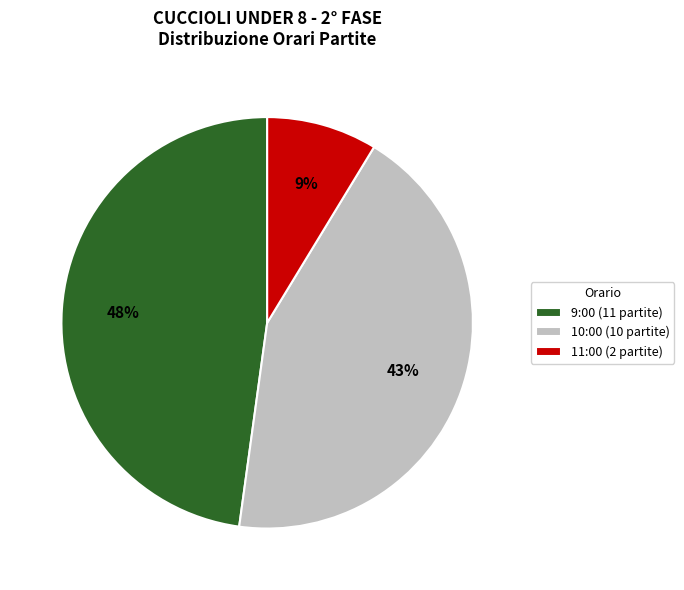

To the nearest percent, what percentage of the pie is 11:00 (2 partite)?

9%